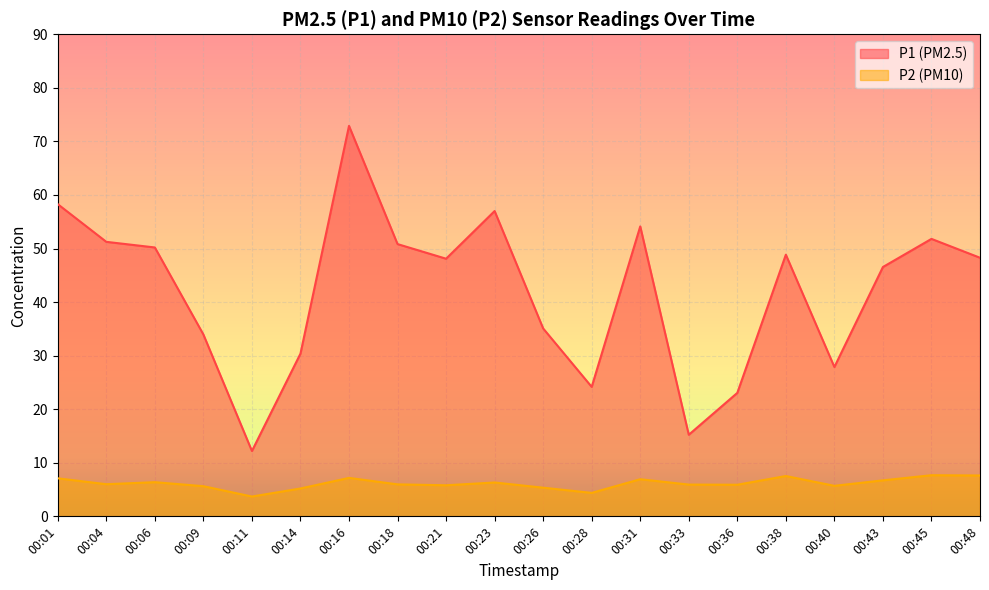

At which category does P1 reach its first local peak?

00:16